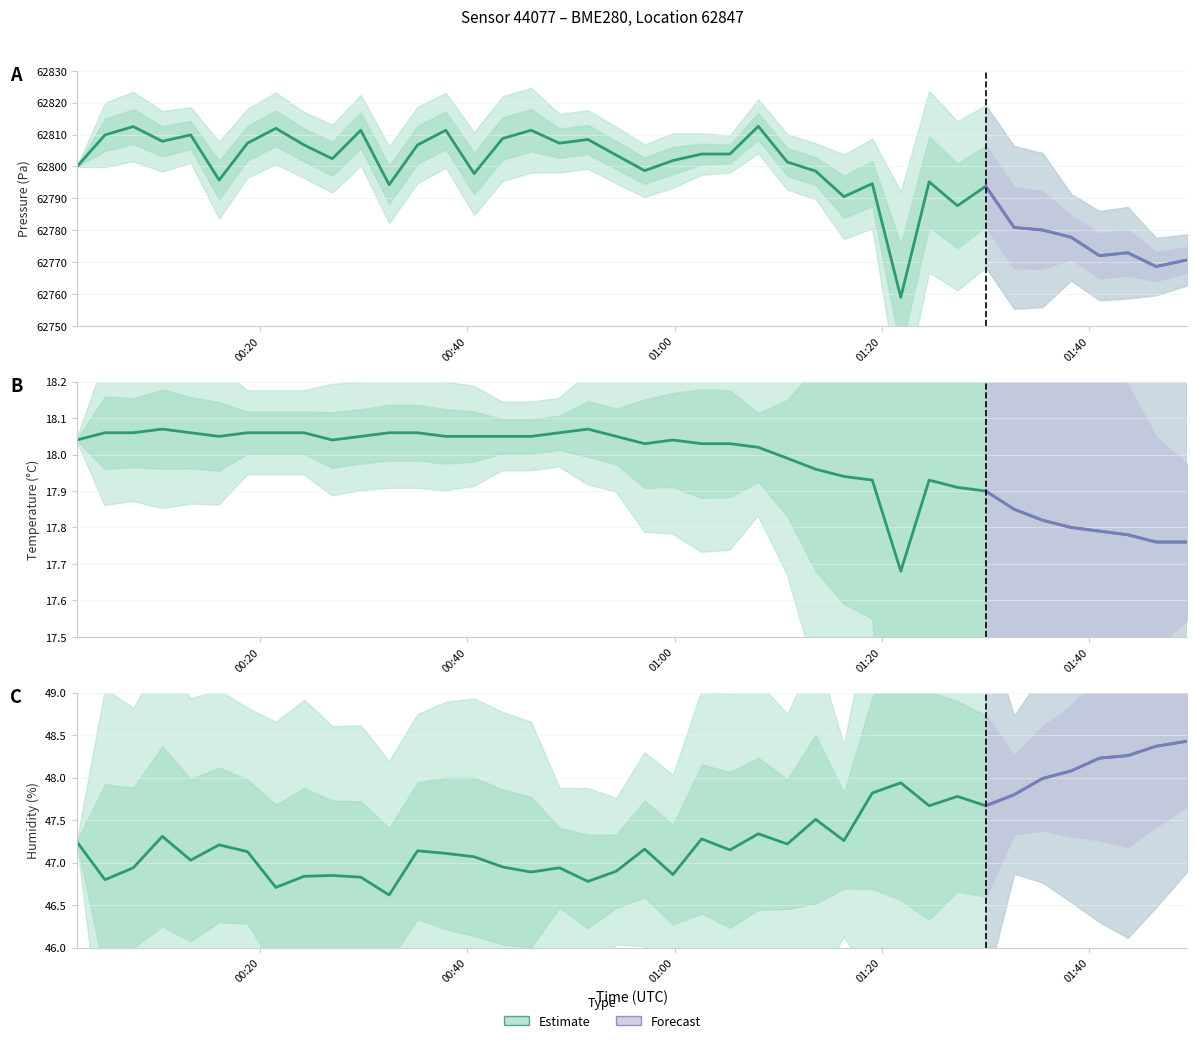

What is the value of the humidity point at the 7th from the left?

47.1